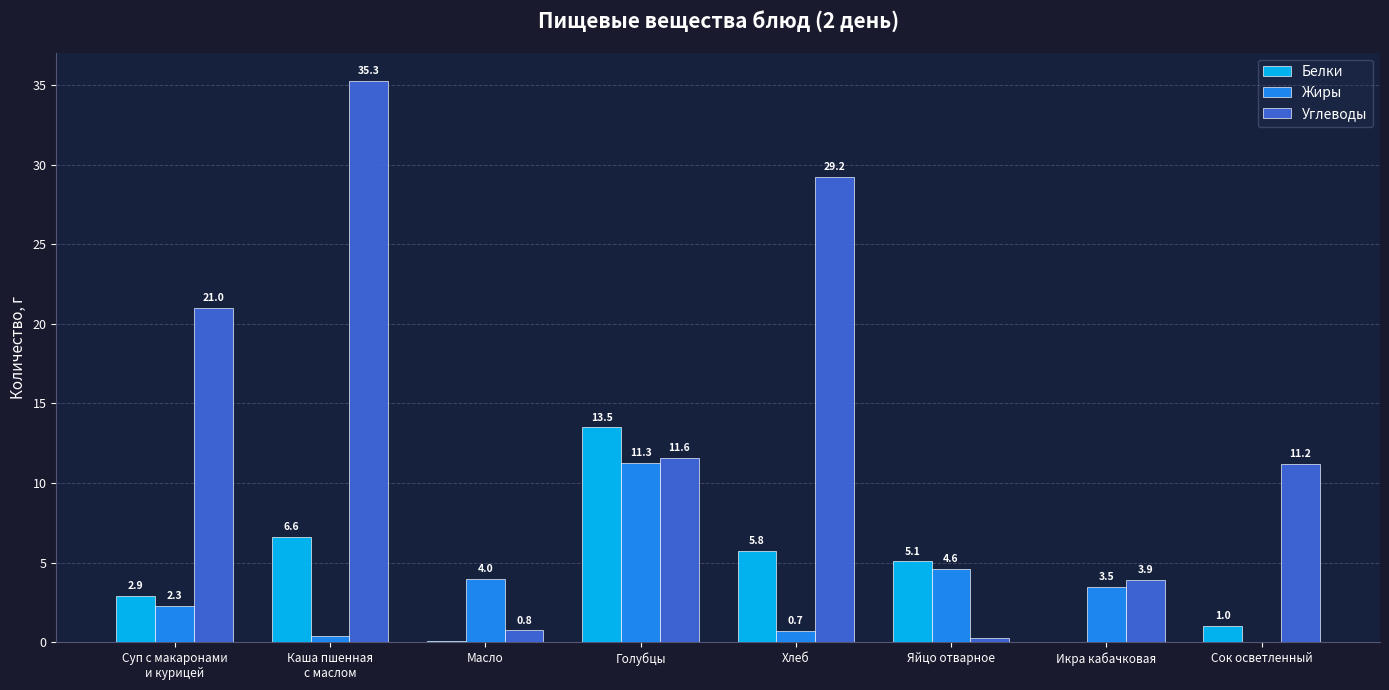

How many values in Белки are above zero?

7